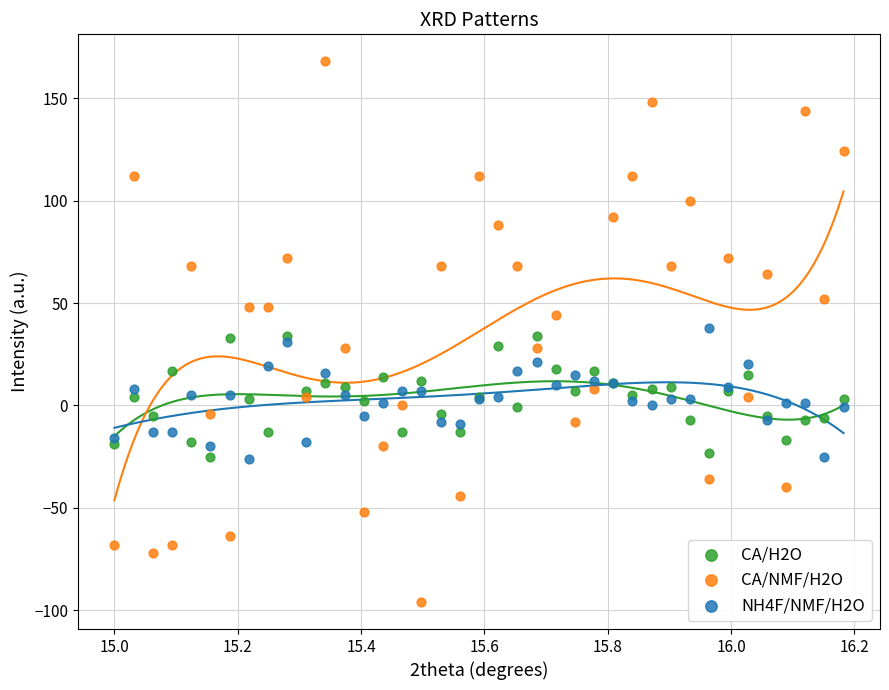

Which series contains the lowest Y value?

CA/NMF/H2O